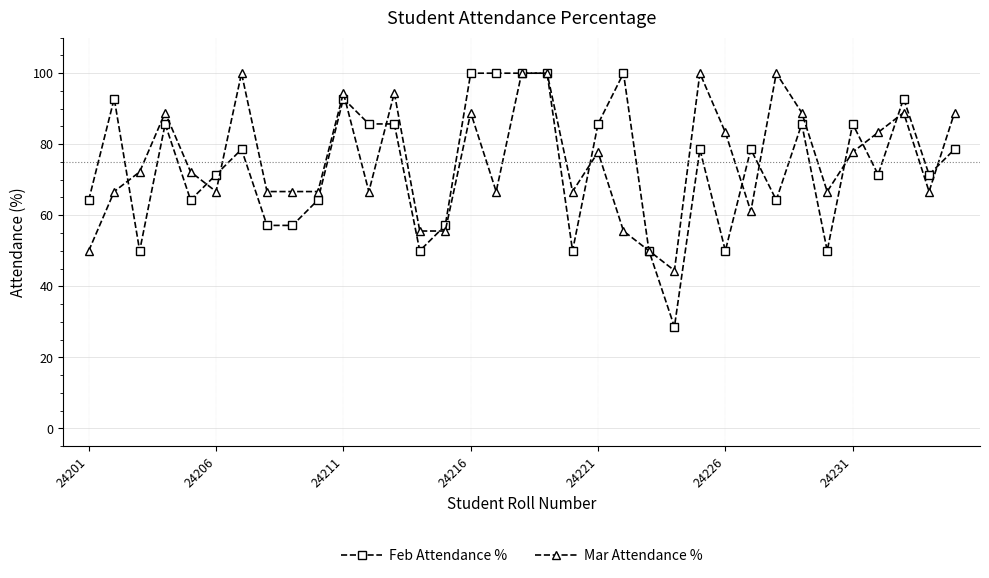

What is the minimum value for Feb Attendance %?

28.6